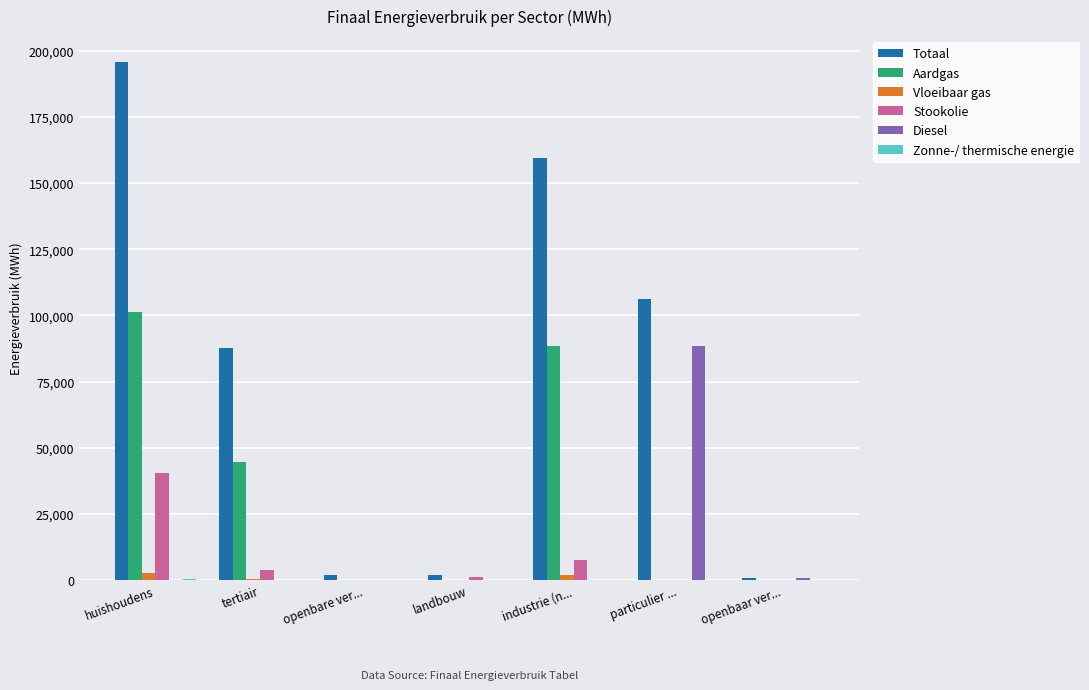

Is it true that Diesel equals 0.0 at openbare ver...?

True